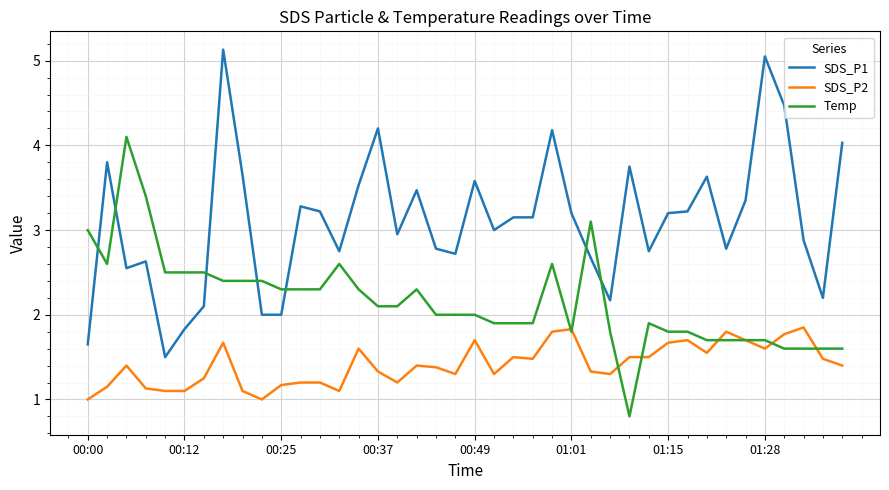

Which series has the largest total across all categories?

SDS_P1